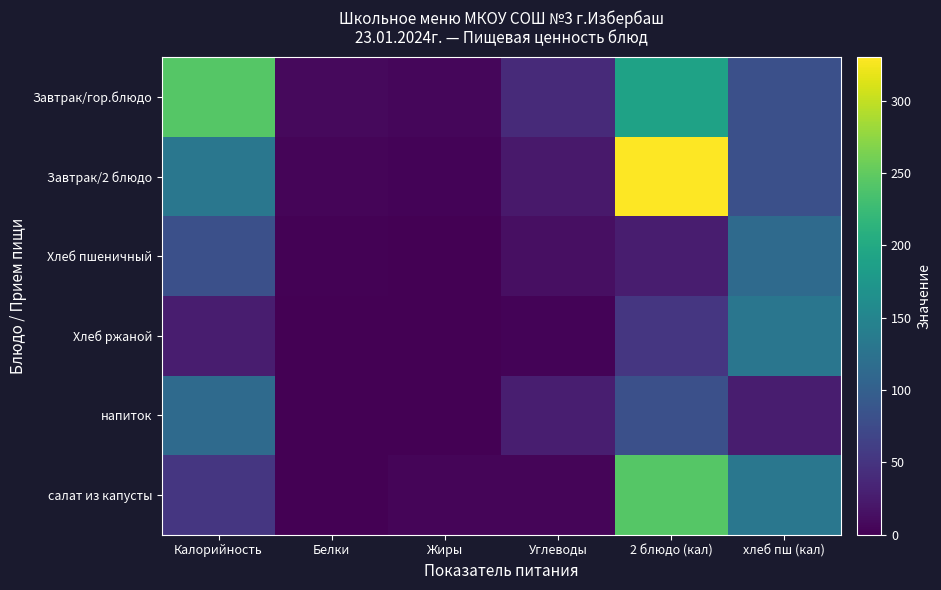

How many data points in напиток are above 28?

2